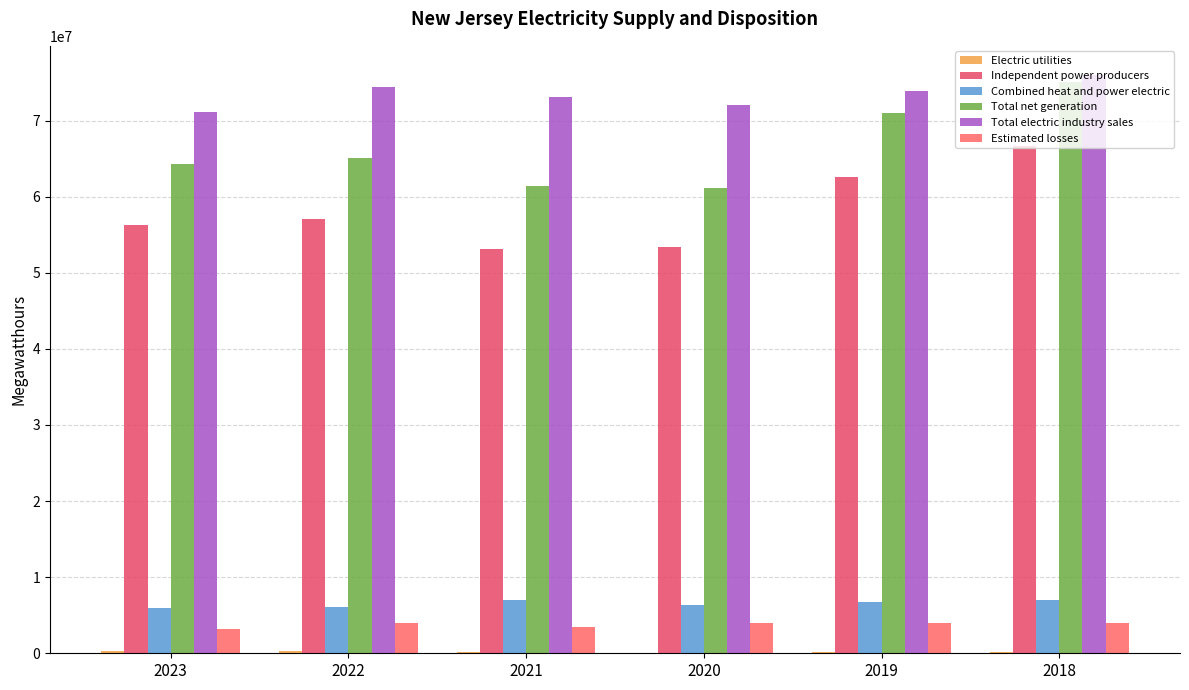

What is the spread (max minus min) of values at 2023?

70815260